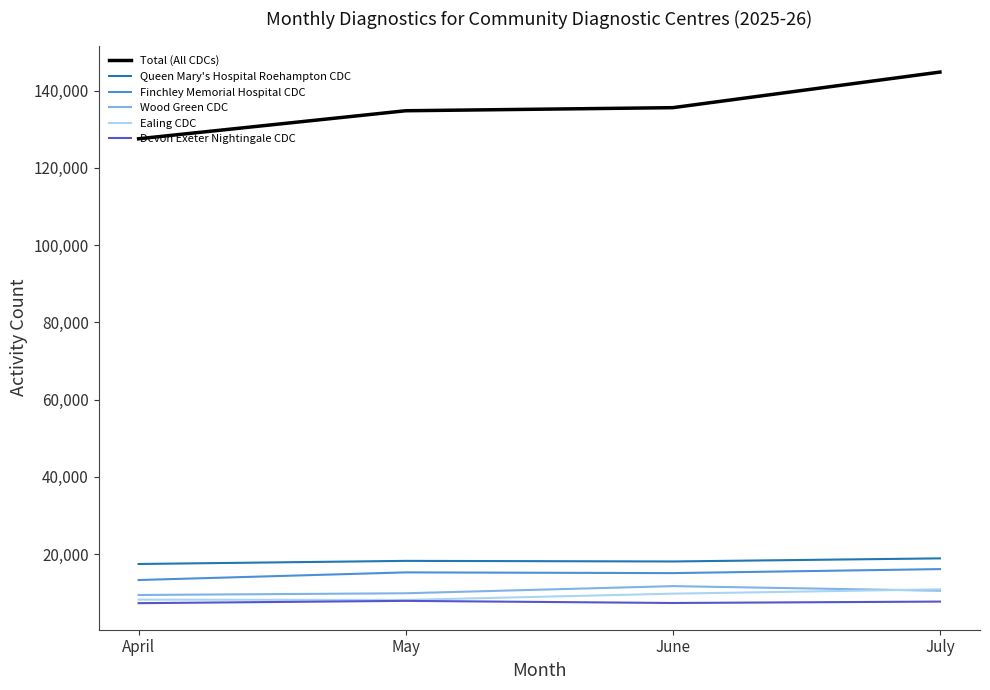

Which series has the widest spread of values?

Total (All CDCs)